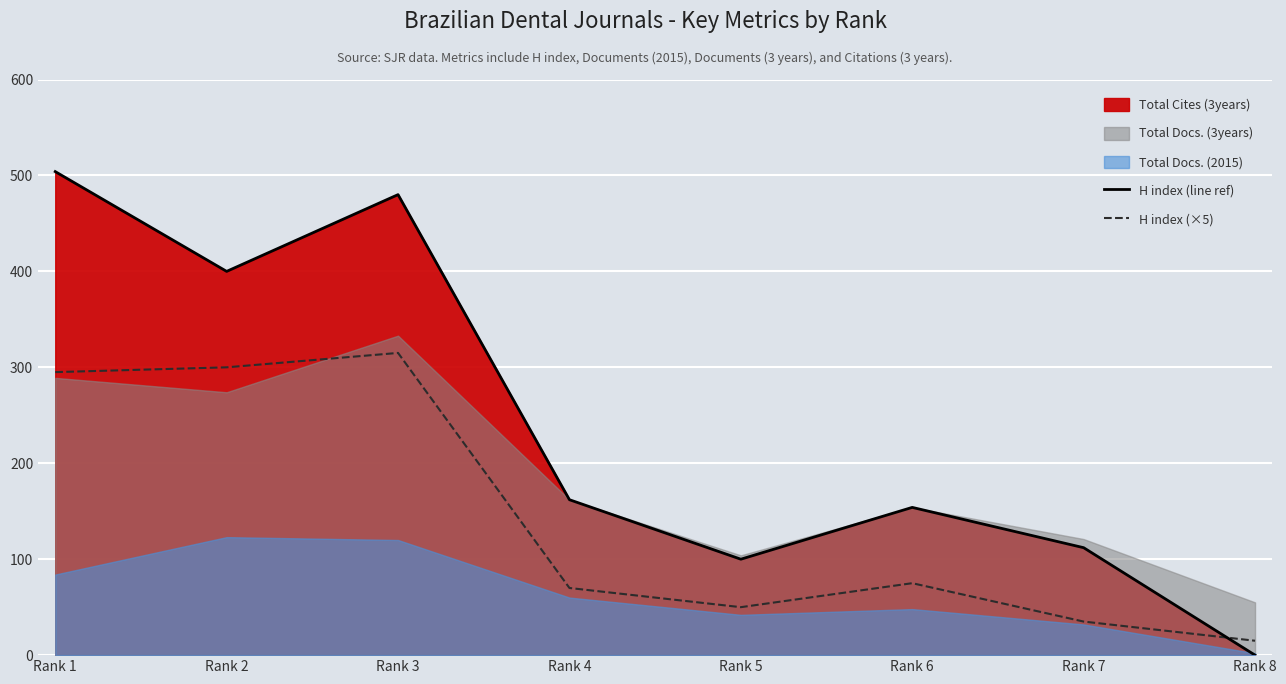

Which has a higher value, Rank 2 or Rank 8?

Rank 2